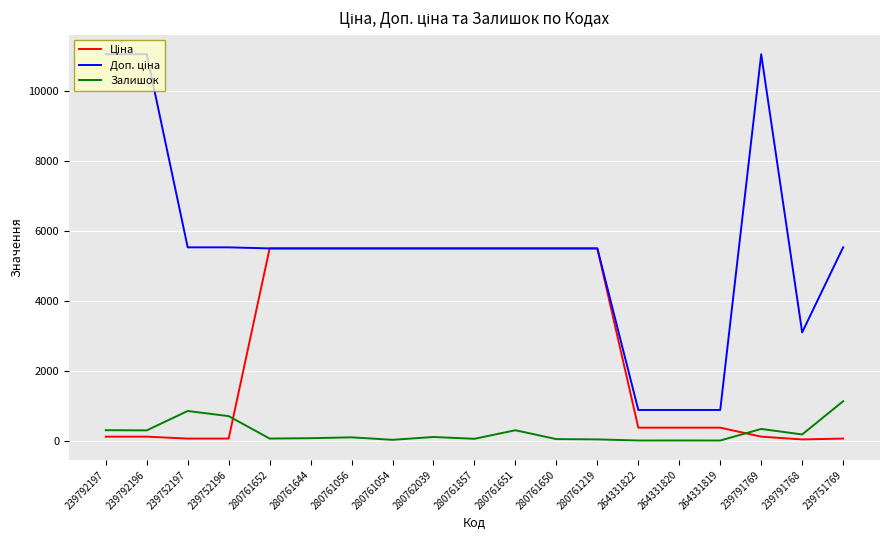

Does the chart have visible grid lines?

Yes